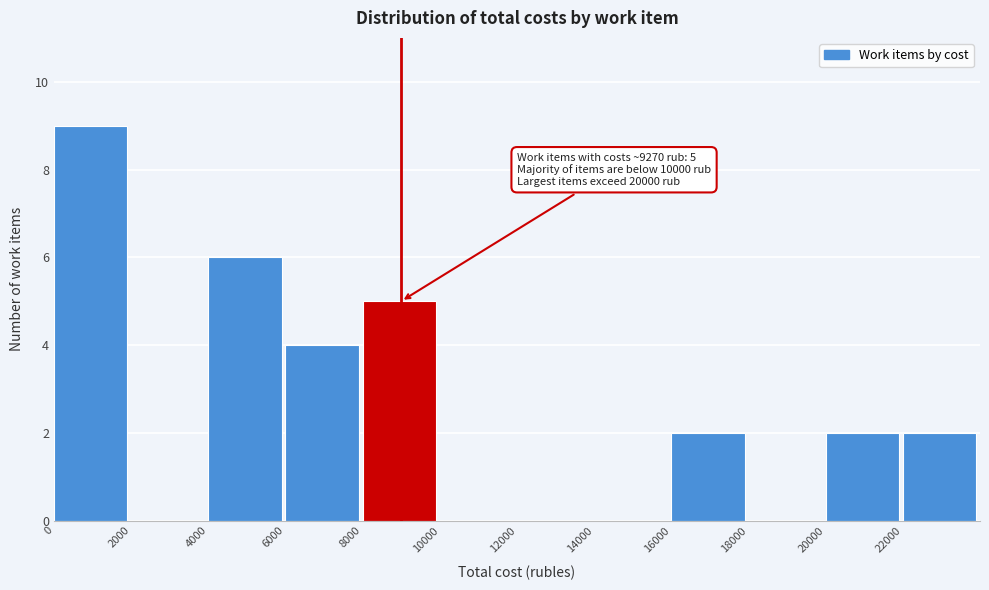

Which range on the x-axis has the tallest bar?

0 to 2000